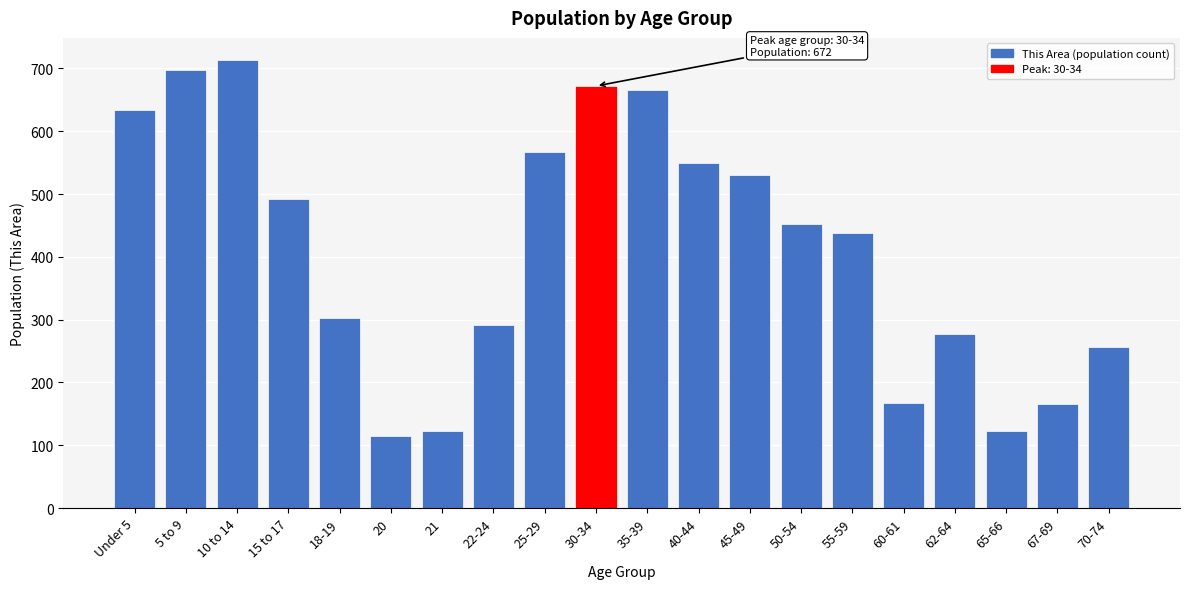

What is the difference between the maximum and minimum values?

598